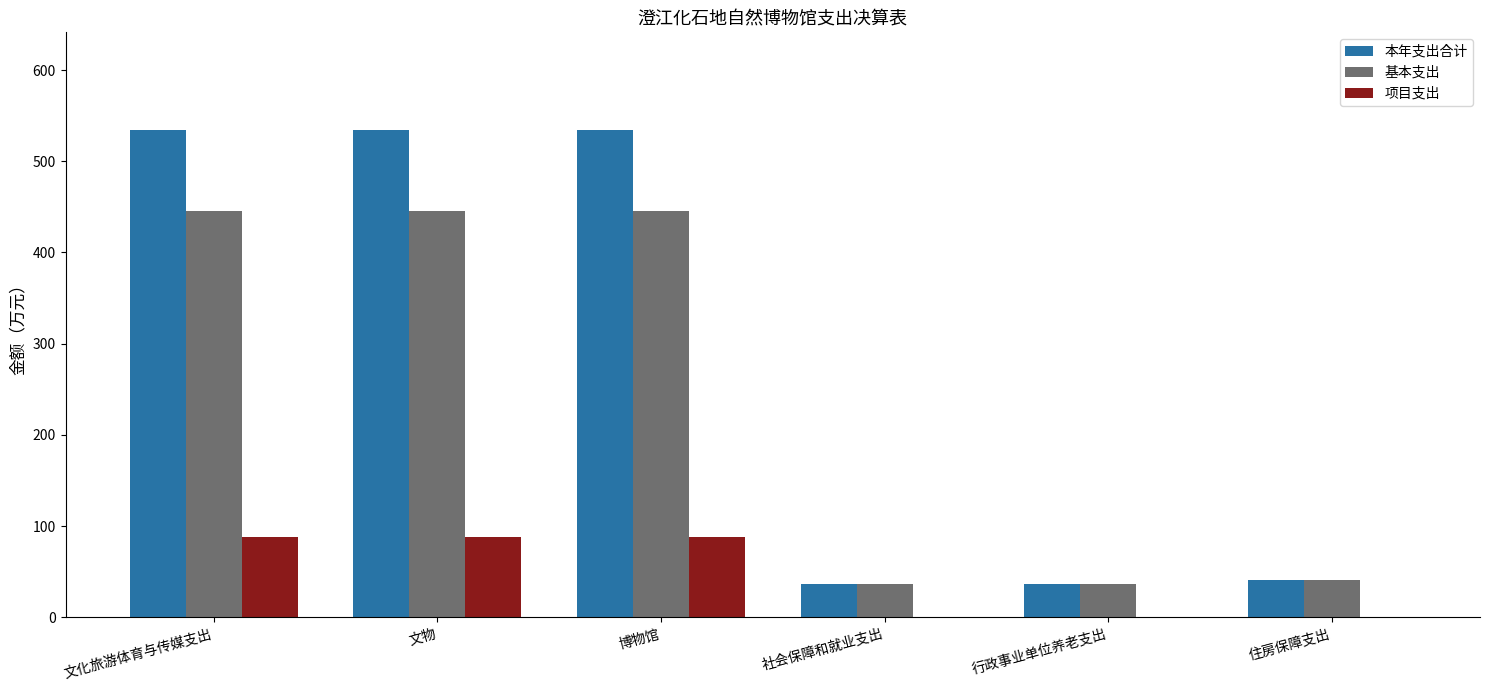

What is the greatest value displayed?

534.4